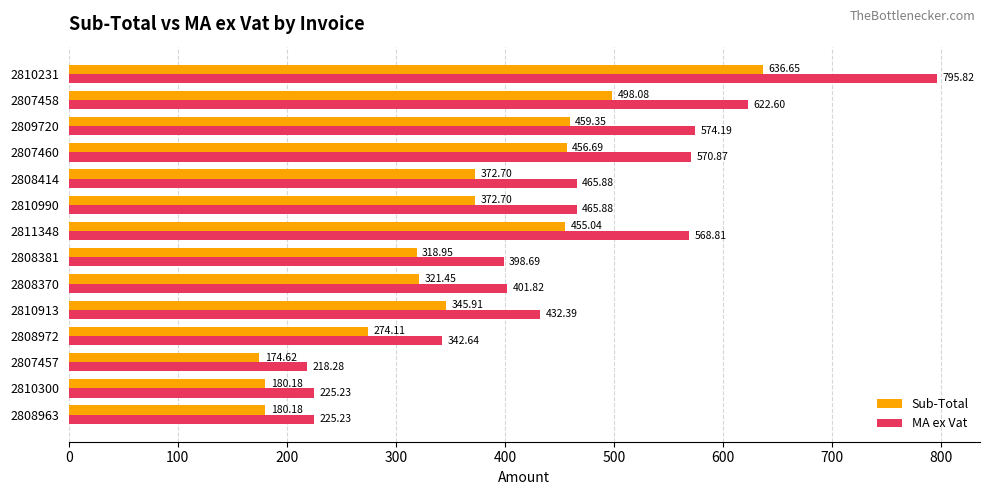

List the series in order of their peak value, lowest first.

Sub-Total, MA ex Vat